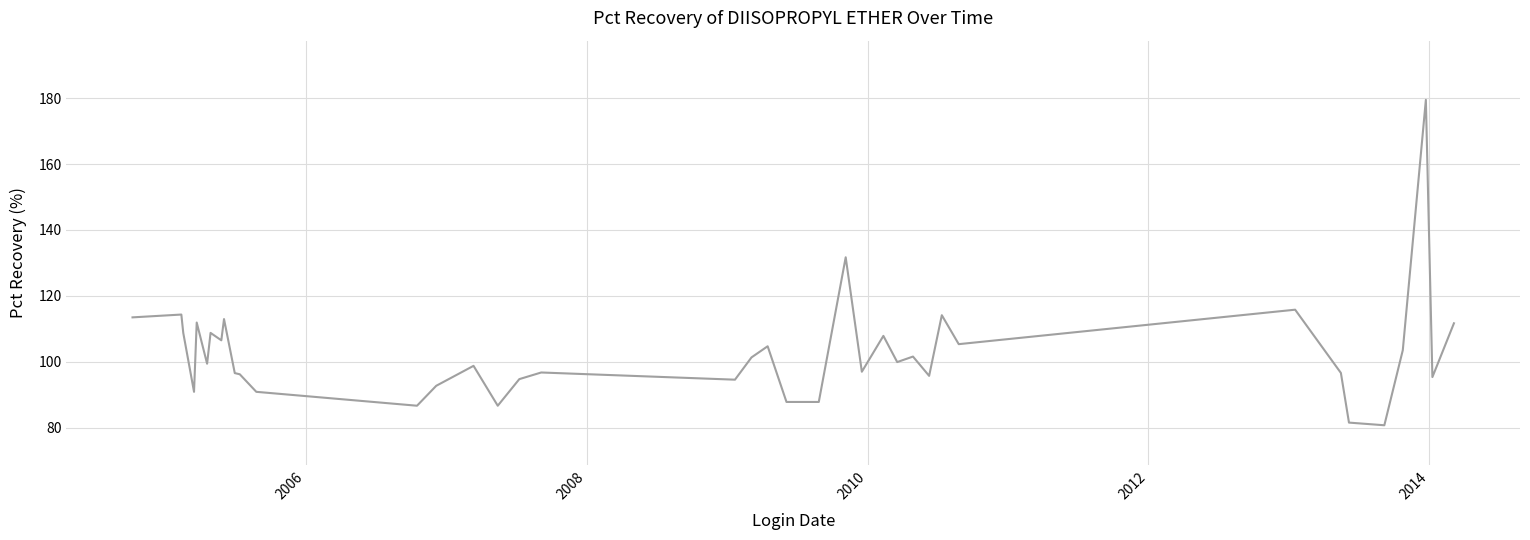

What is the greatest value displayed?

179.5